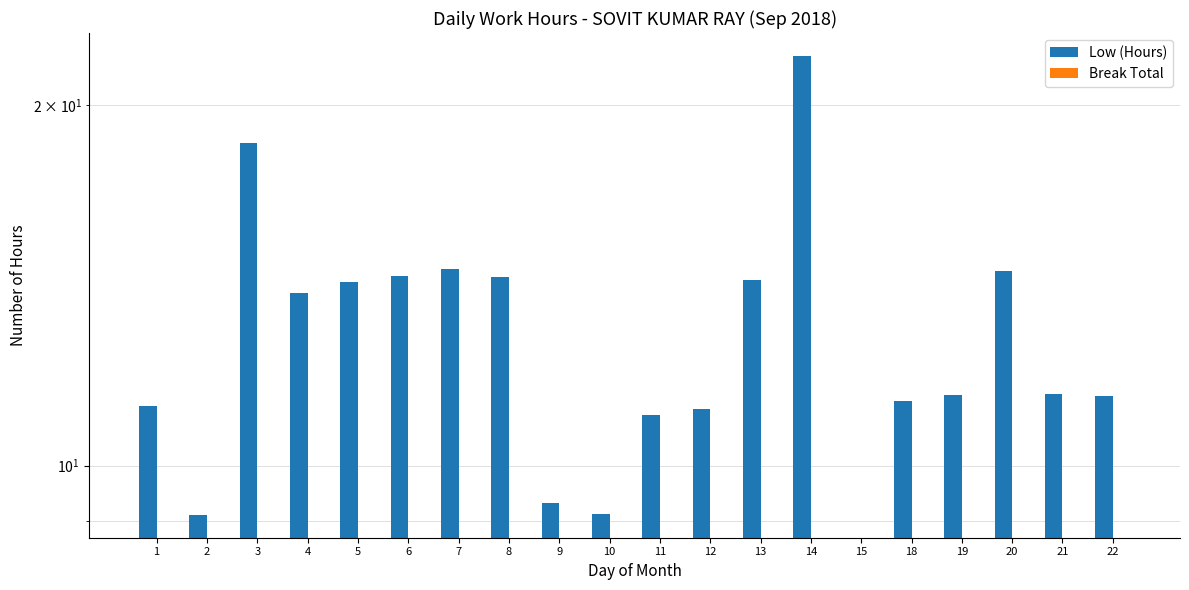

What is the difference between the Low (Hours) values at 11 and 4?

2.9